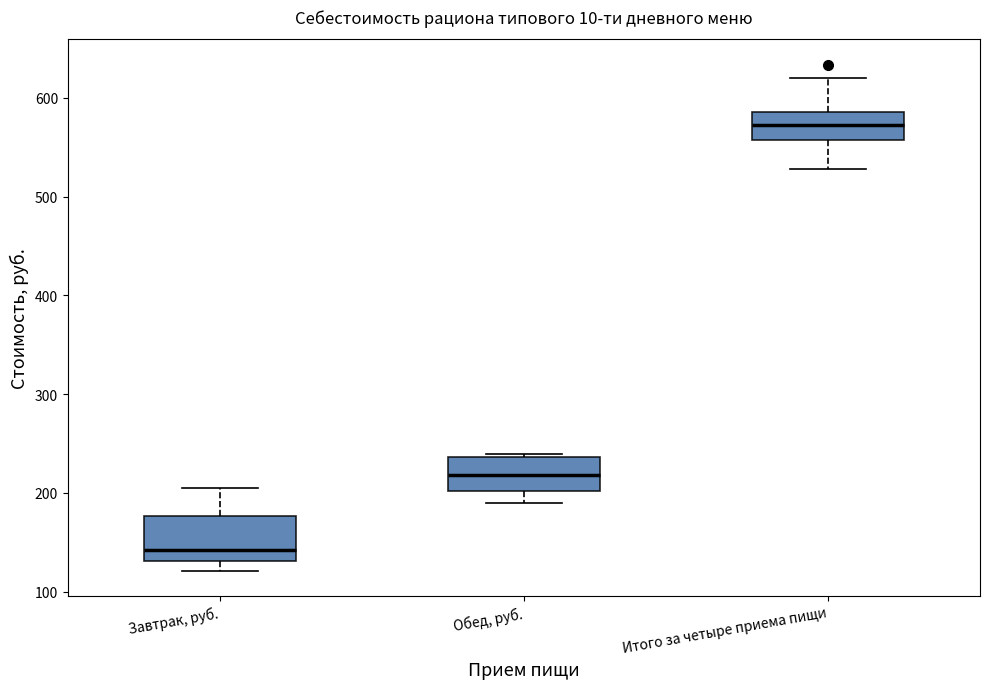

Where does the lower whisker of the box for Итого за четыре приема пищи end on the y-axis? The values are not printed on the chart, so give them approximately, as read against the axis.

530